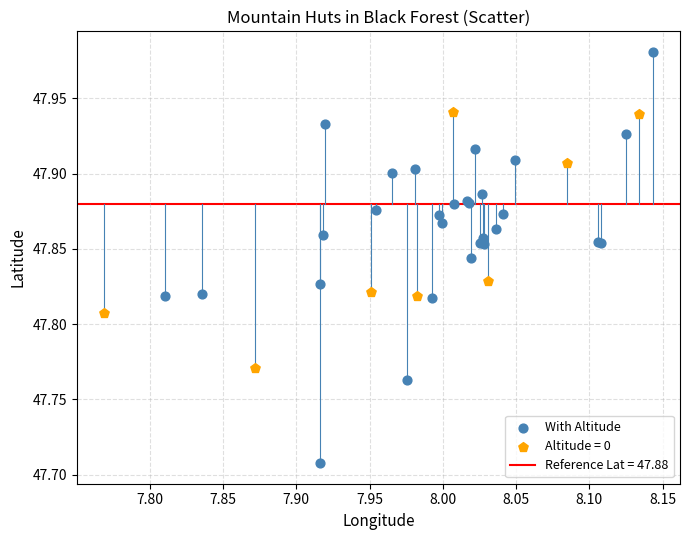

Which series reaches the minimum Y coordinate?

With Altitude